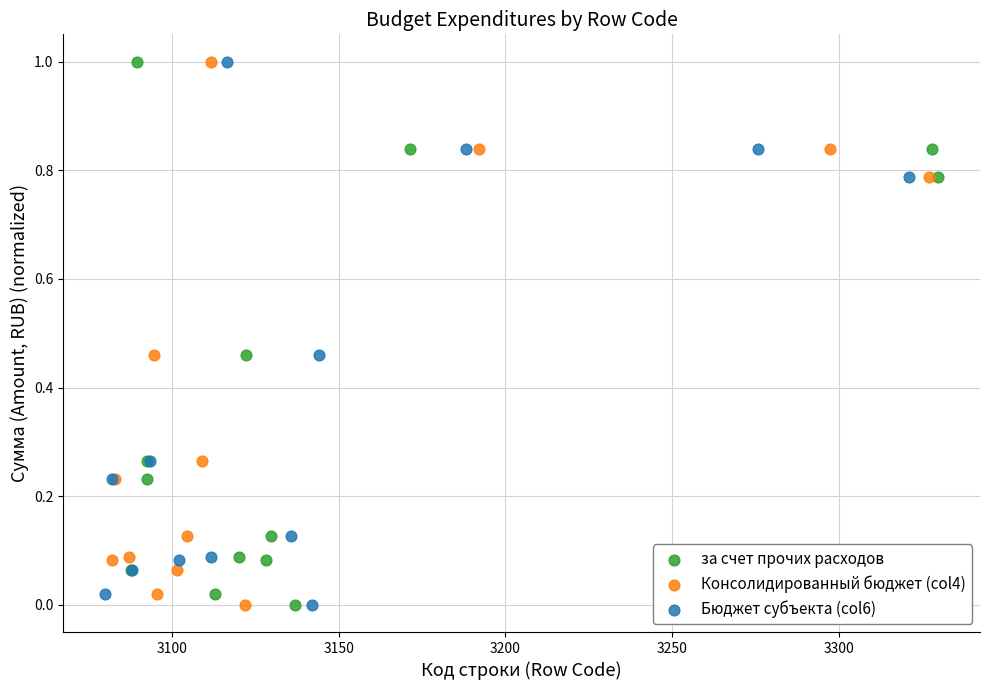

What are all the series names shown in the legend?

за счет прочих расходов, Консолидированный бюджет (col4), Бюджет субъекта (col6)